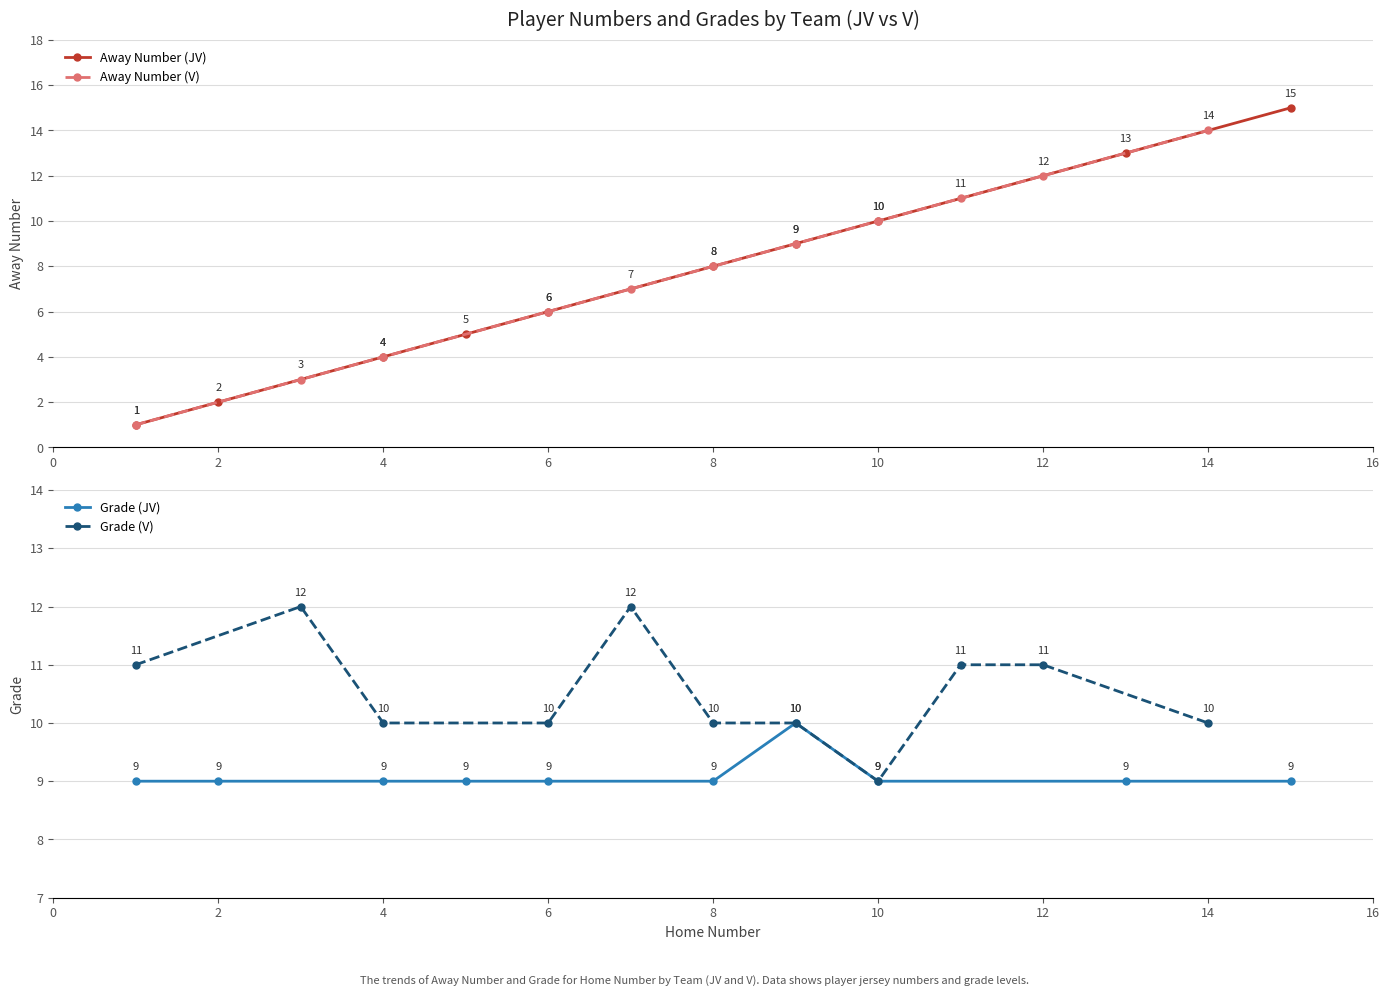

True or false: Away Number and Home Number cross at least once.

False